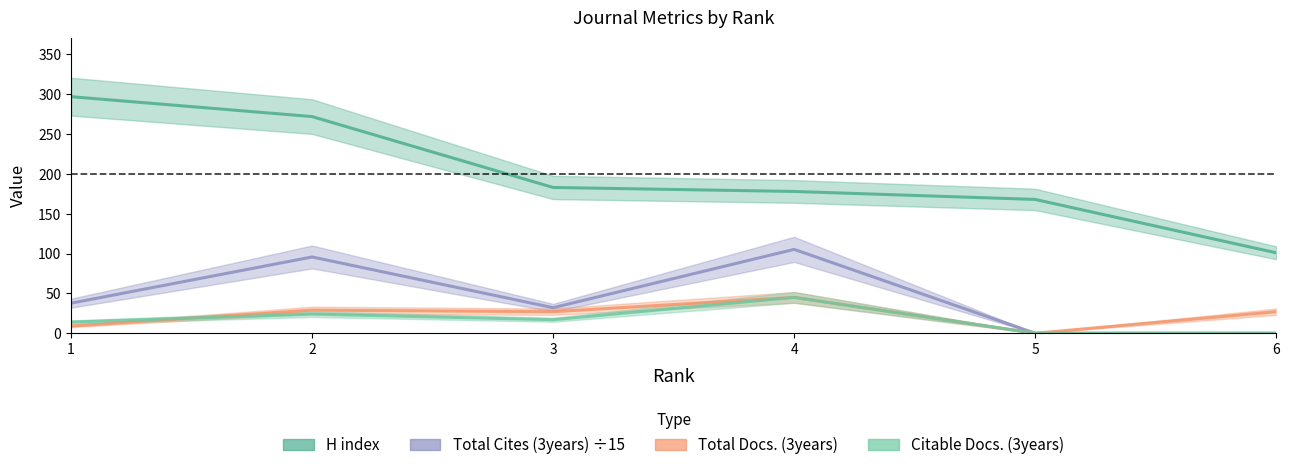

Where does the H index series first go above 183?

1